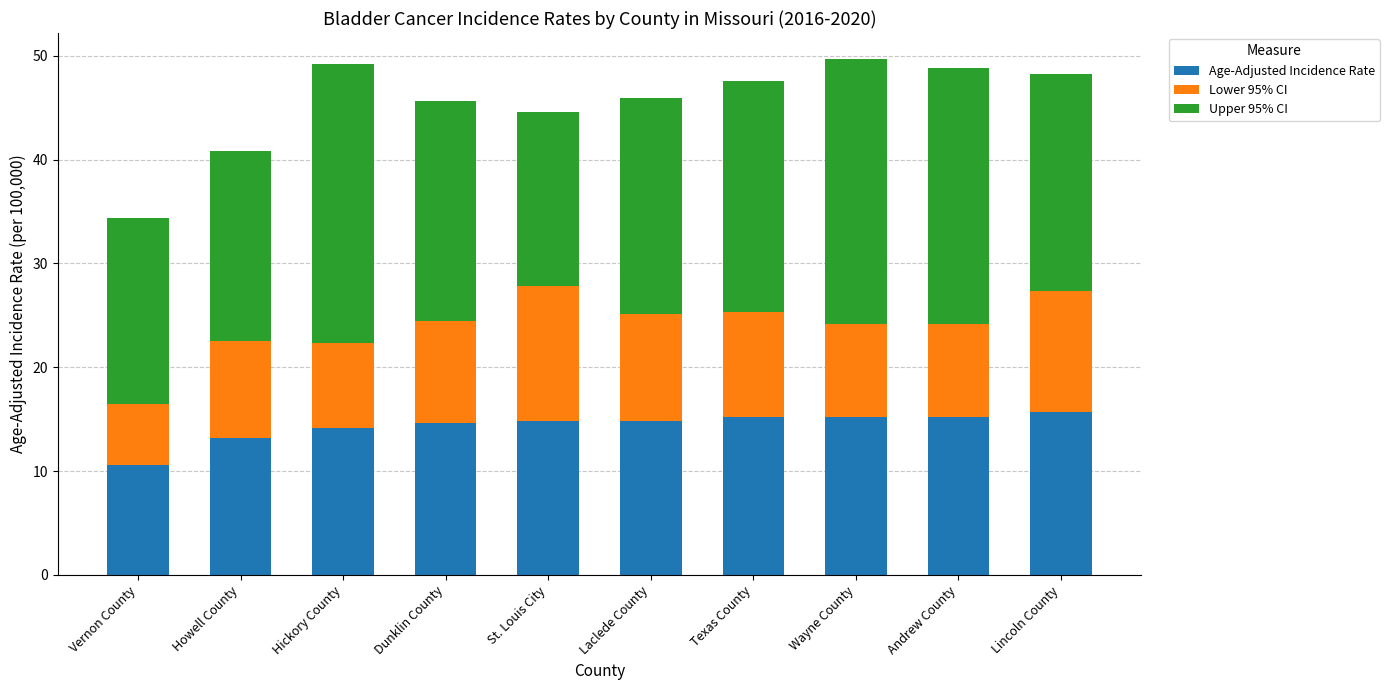

What is the total value across all series at Howell County?

40.8